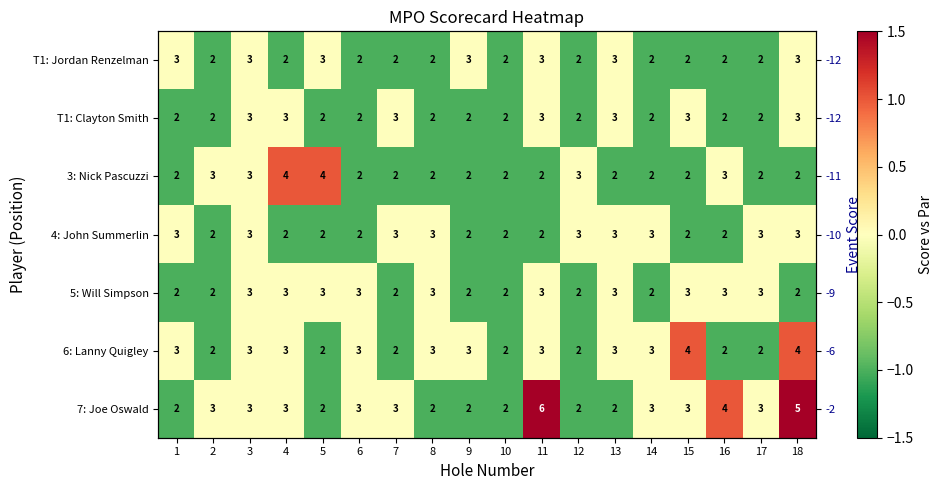

Which series has the widest spread of values?

7: Joe Oswald